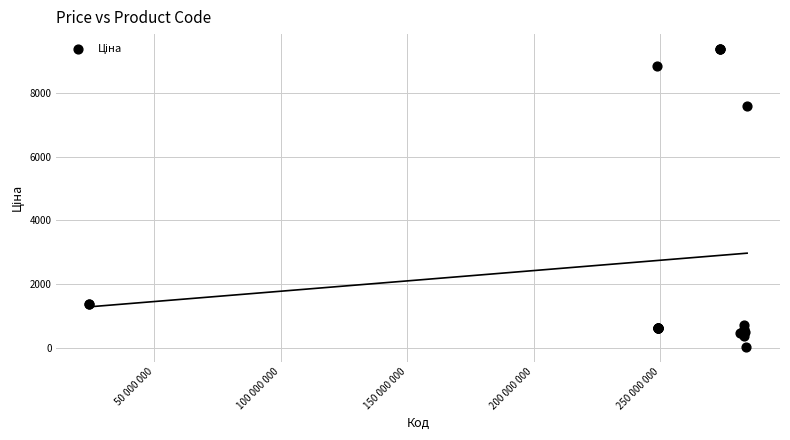

What Y value in the scatter plot is closest to 4708?

7596.5